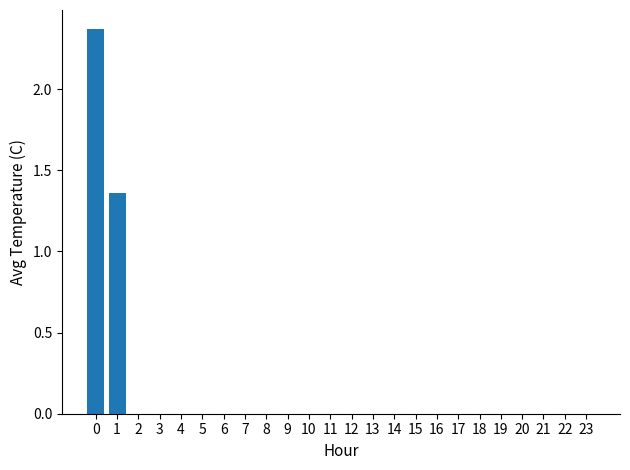

How many series are shown in this chart?

1